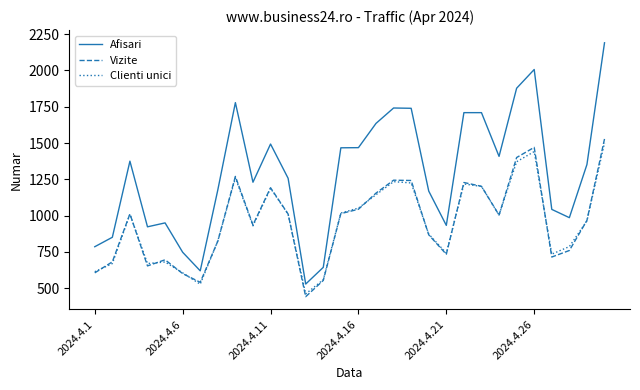

Which series has the largest total across all categories?

Afisari